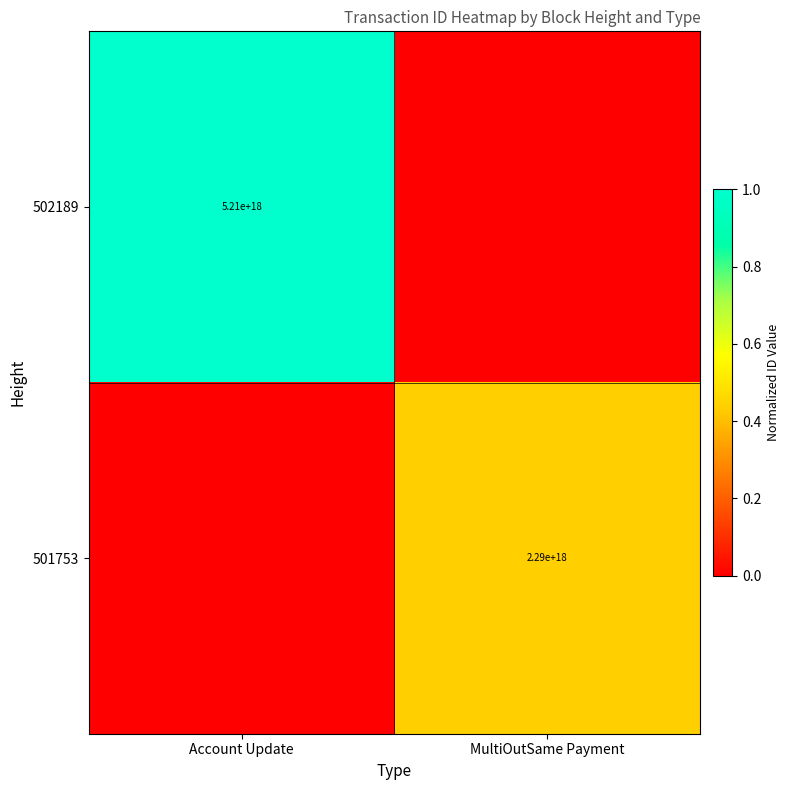

The value of 501753 at MultiOutSame Payment is 2290000000000000000. True or false?

True